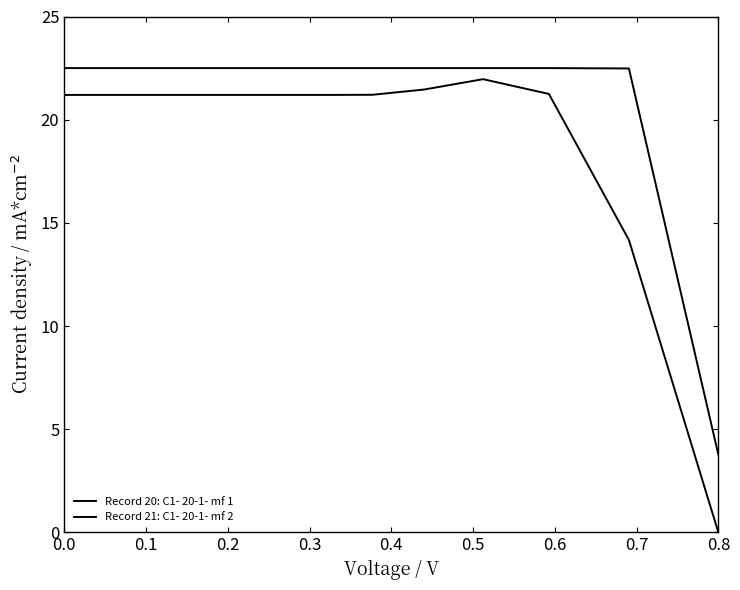

How many lines are shown in the chart?

2